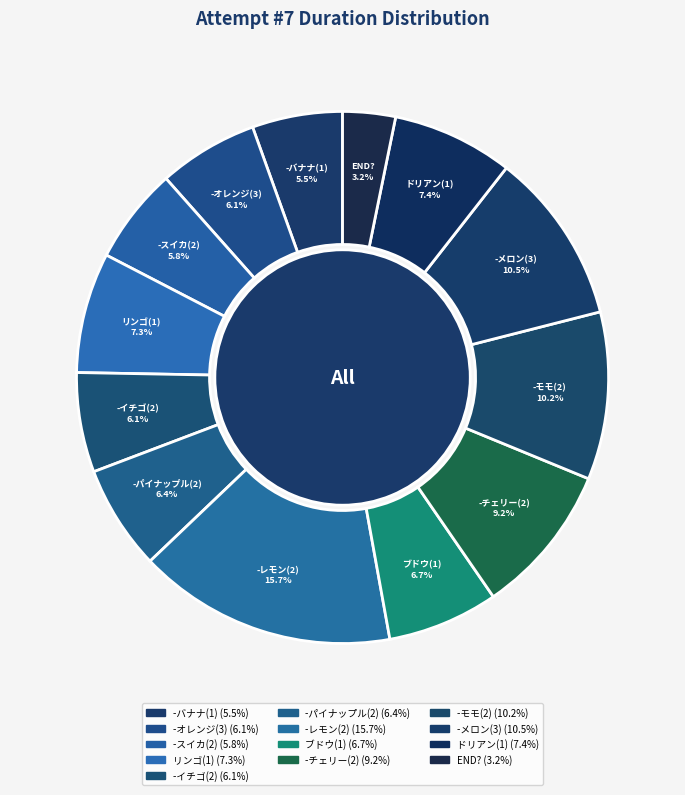

Does ブドウ(1) account for over 50% of the chart?

No